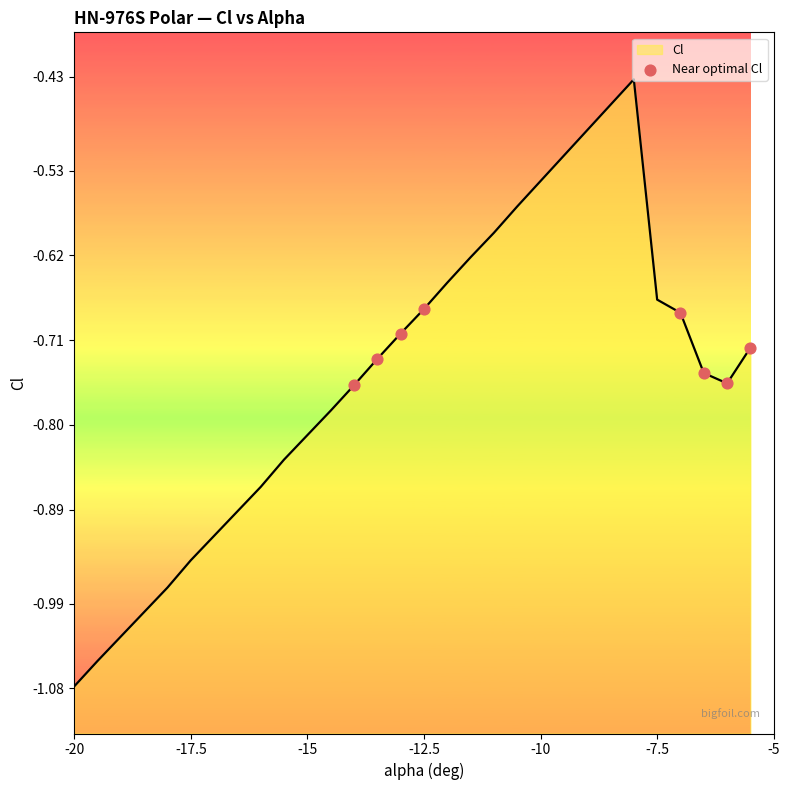

What is the change in value from -10 to -5?

-0.1